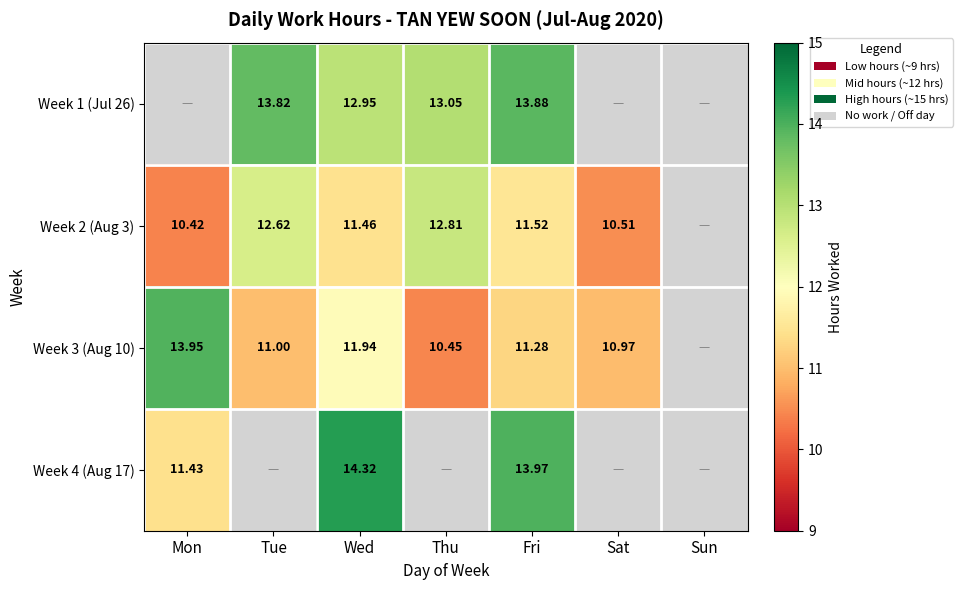

Count the number of categories in the chart.

7